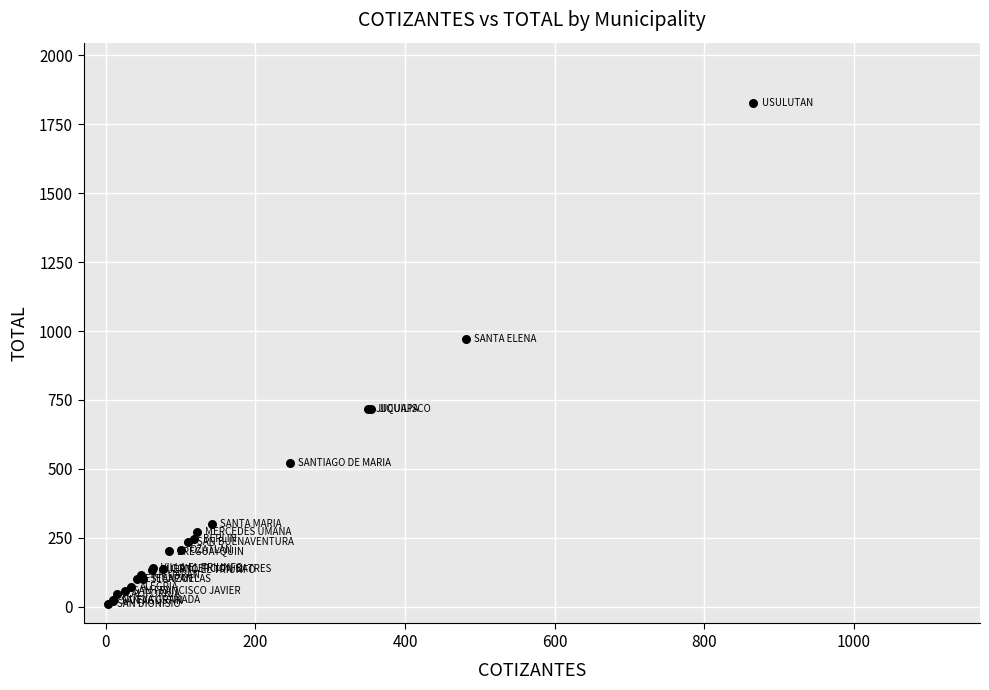

What Y value in the scatter plot is closest to 918?

972